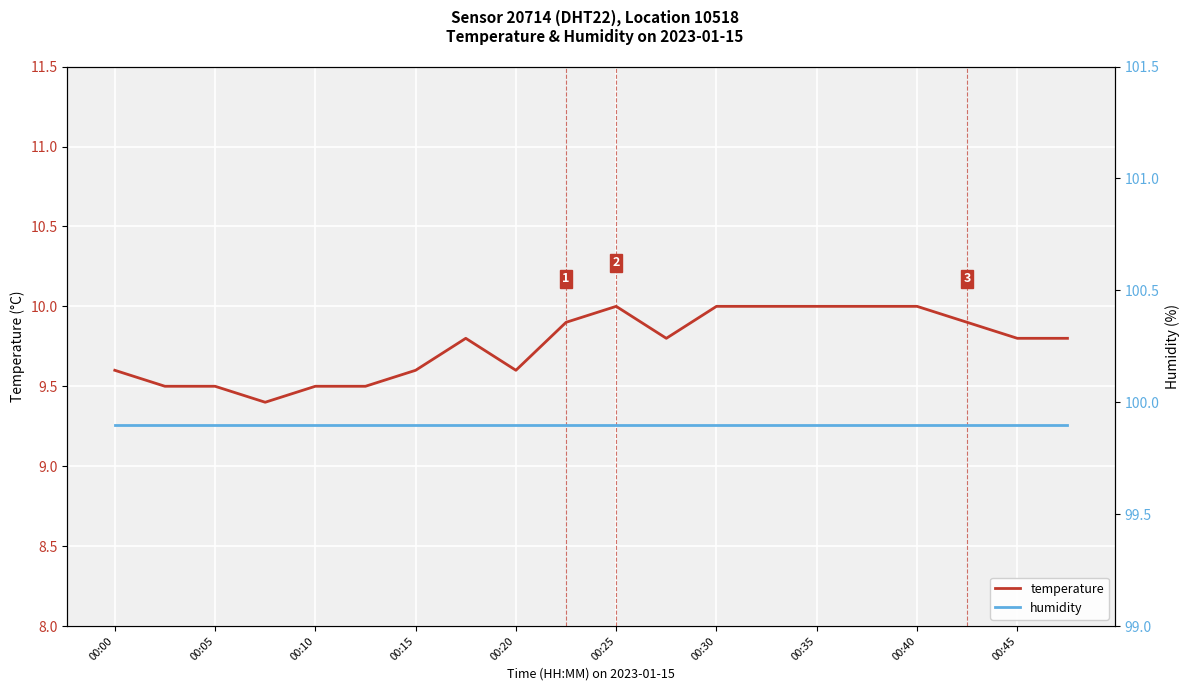

List the series in order of their peak value, highest first.

humidity, temperature